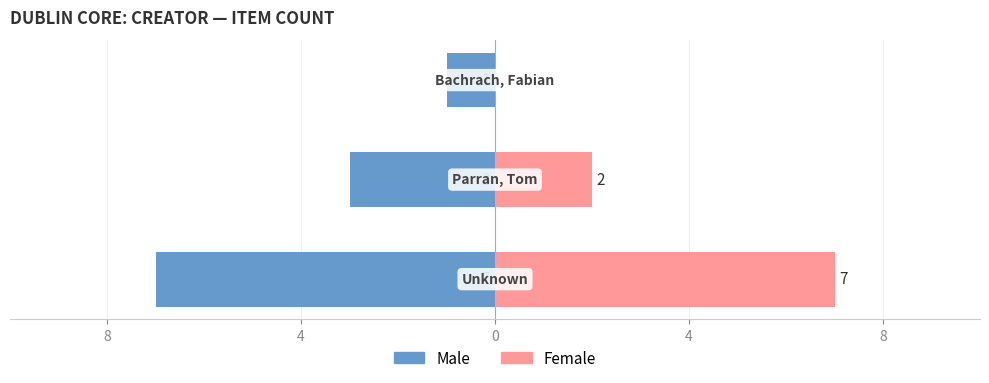

The Male series shows -12 at 8. True or false?

False